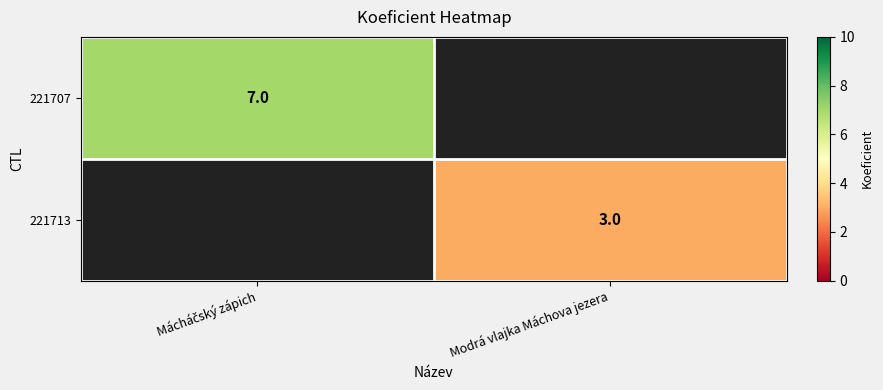

Is it true that 221713 equals 3 at Modrá vlajka Máchova jezera?

True